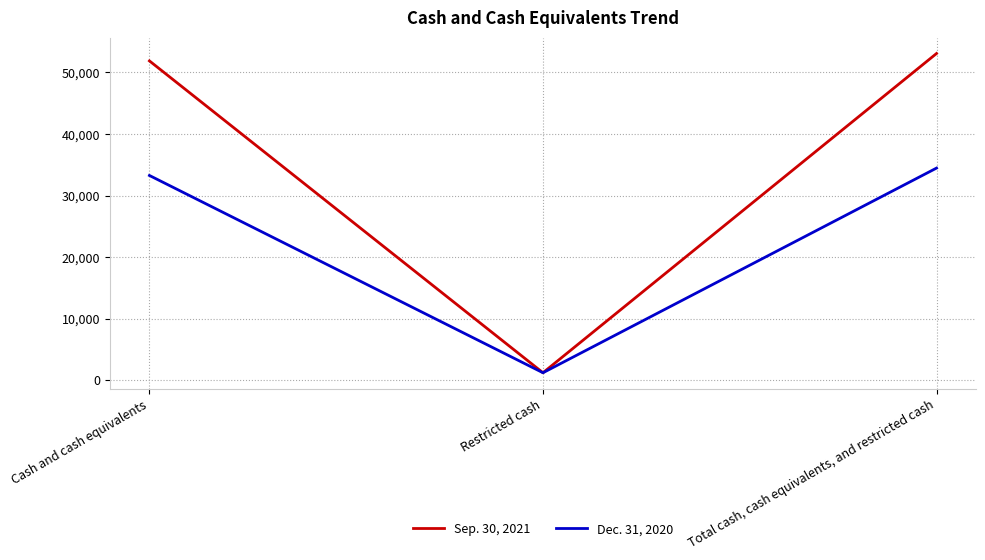

List the labels in order of Dec. 31, 2020 value, largest first.

Total cash, cash equivalents, and restricted cash, Cash and cash equivalents, Restricted cash